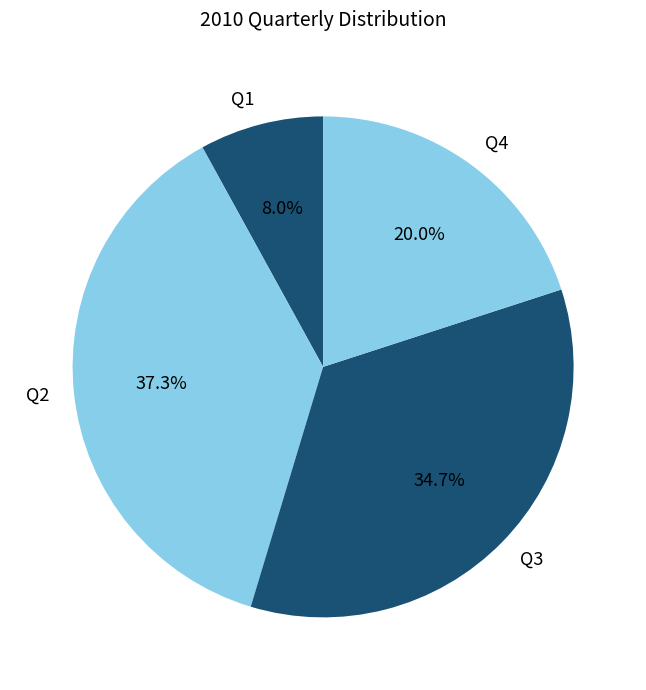

To the nearest percent, what portion does Q2 represent?

37%